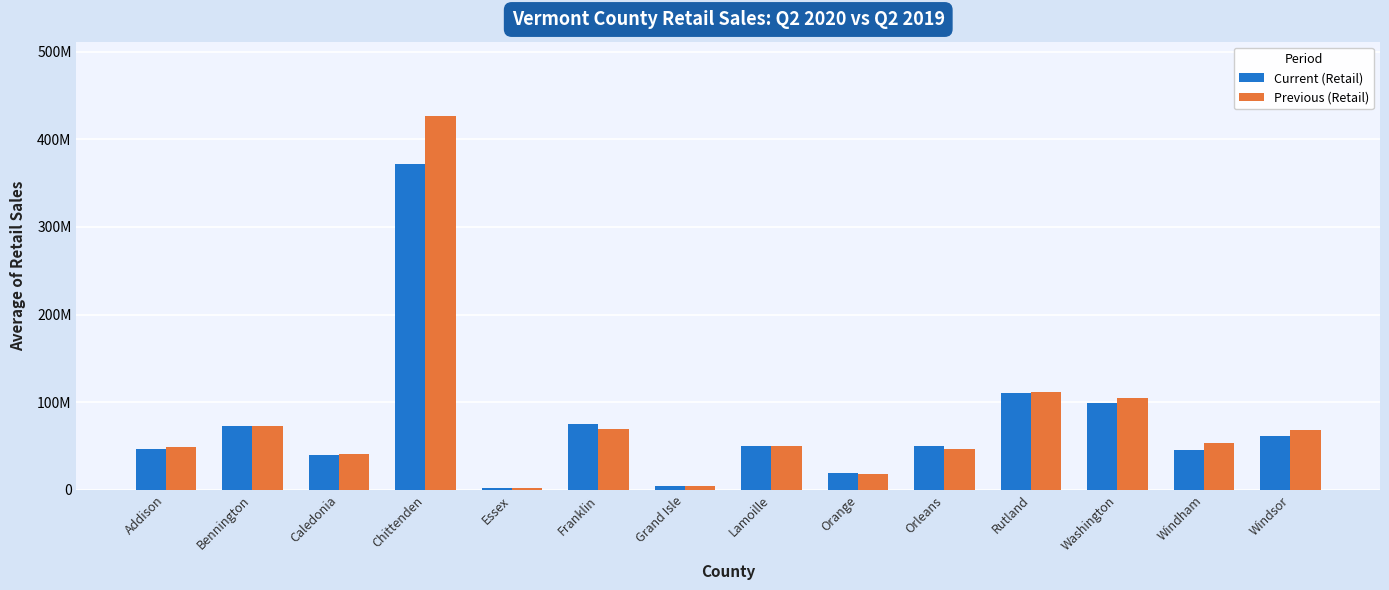

What is the total value across all series at Caledonia?

79626073.8